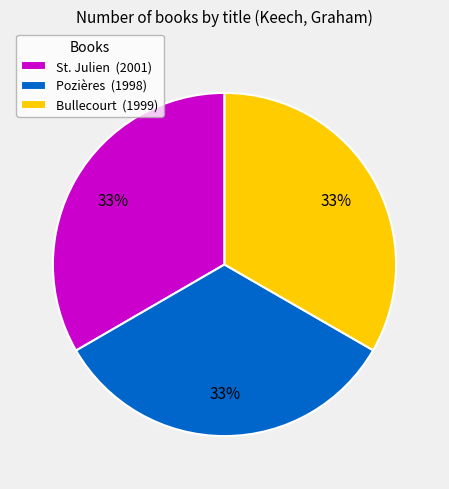

To the nearest percent, what is the combined percentage of Pozières and Bullecourt?

67%